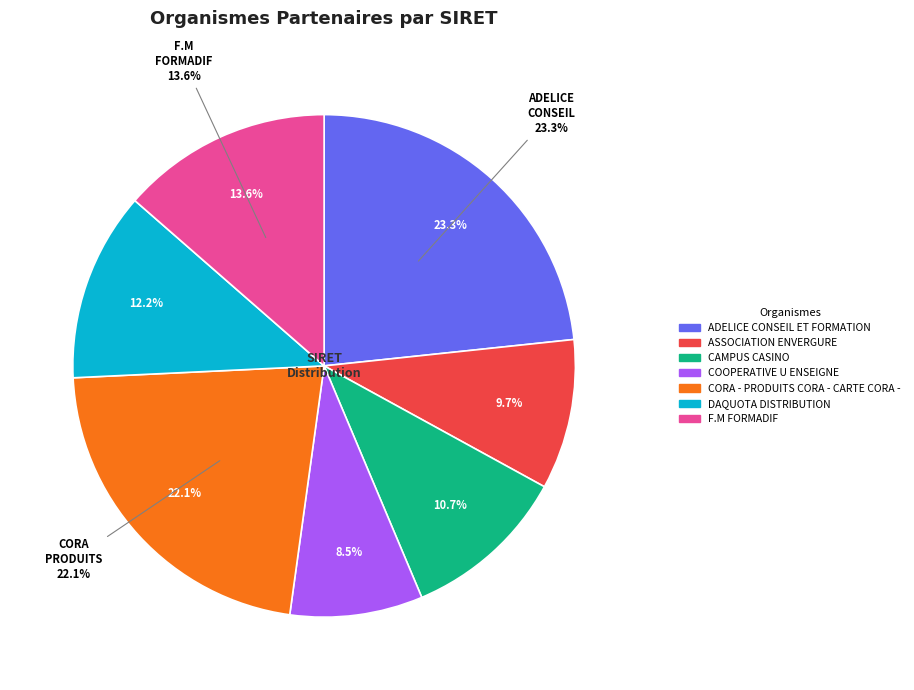

Is it true that DAQUOTA DISTRIBUTION is 12% of the pie?

True